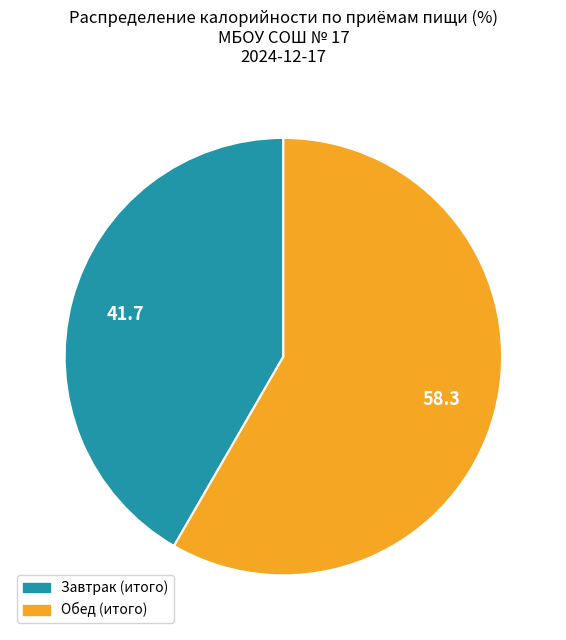

Is there any slice that represents more than half of the pie?

Yes